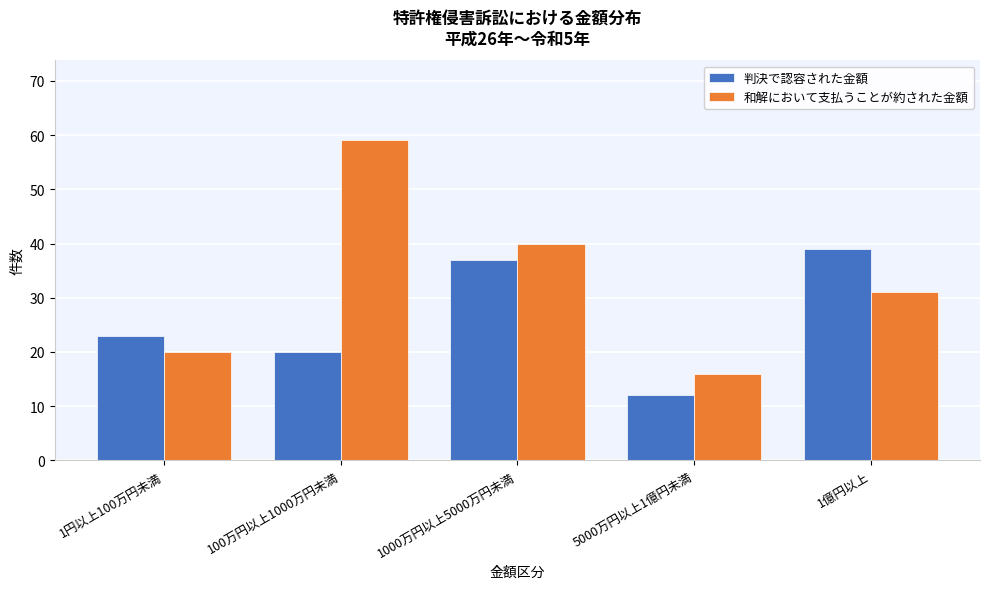

Reading right to left, what are all the values shown in this chart?

判決で認容された金額: 1億円以上=39	5000万円以上1億円未満=12	1000万円以上5000万円未満=37	100万円以上1000万円未満=20	1円以上100万円未満=23
和解において支払うことが約された金額: 1億円以上=31	5000万円以上1億円未満=16	1000万円以上5000万円未満=40	100万円以上1000万円未満=59	1円以上100万円未満=20